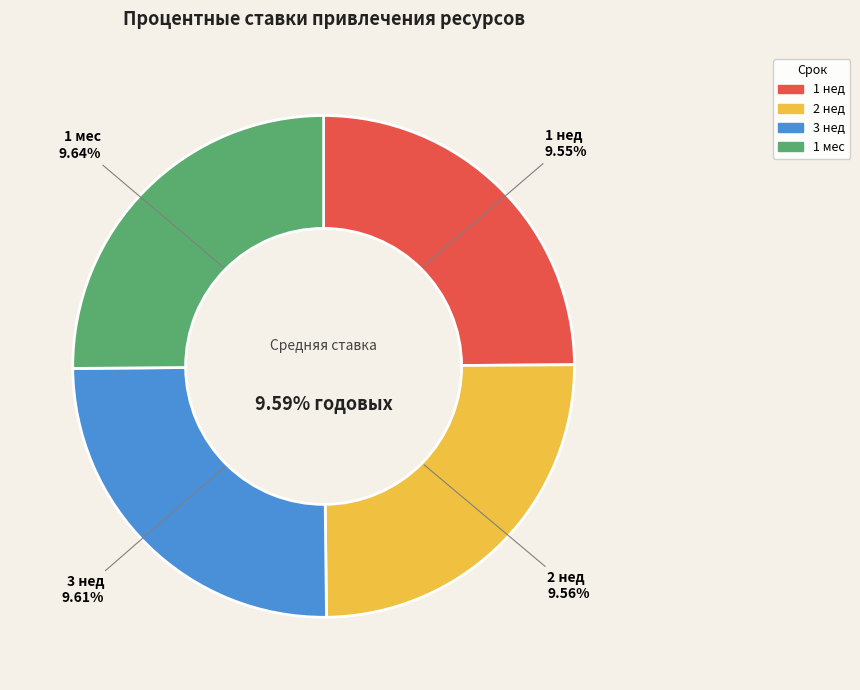

Is there a majority slice in this chart?

No